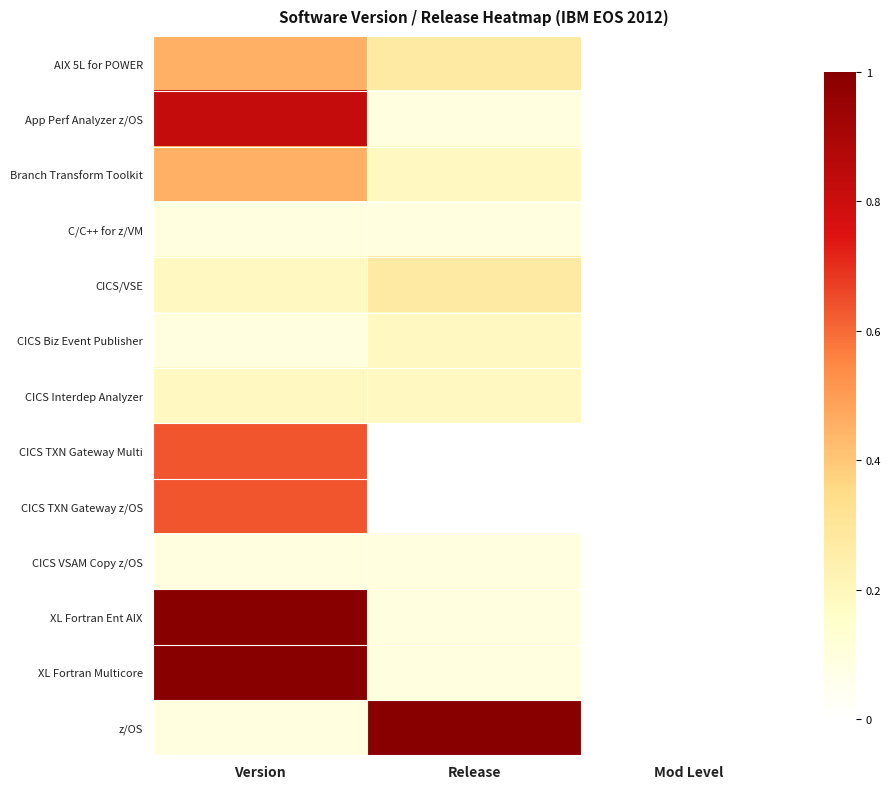

Which has a higher value, Release or Version?

Version